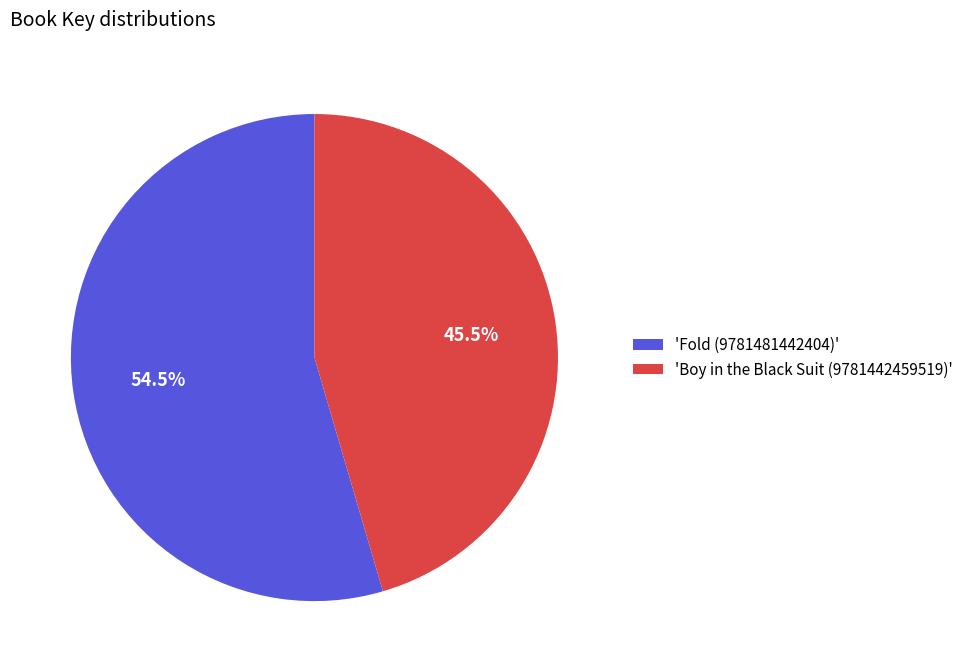

Which has a higher value, 'Boy in the Black Suit (9781442459519)' or 'Fold (9781481442404)'?

'Fold (9781481442404)'